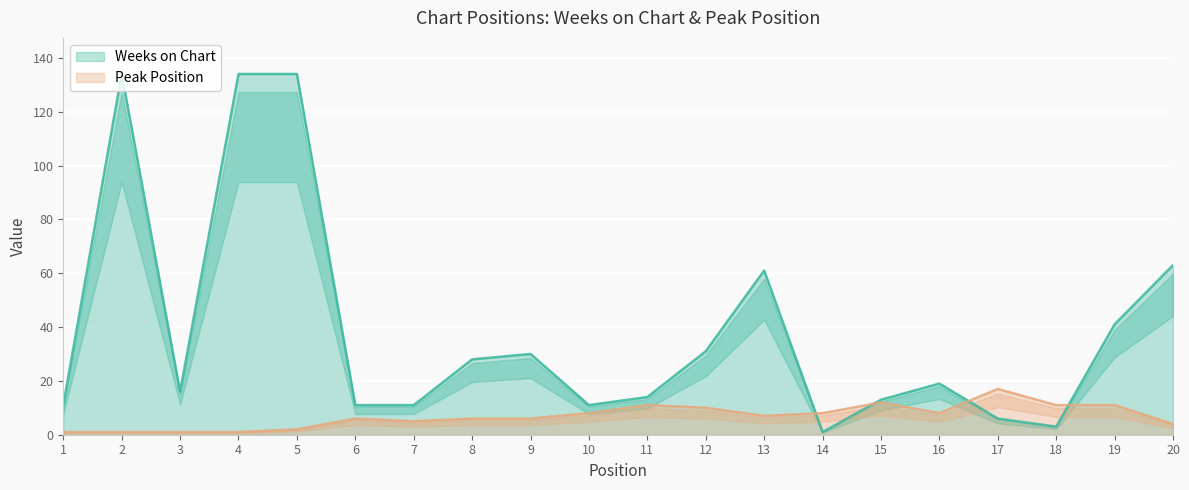

In Peak Position, how many points are higher than both neighbors (excluding endpoints)?

4